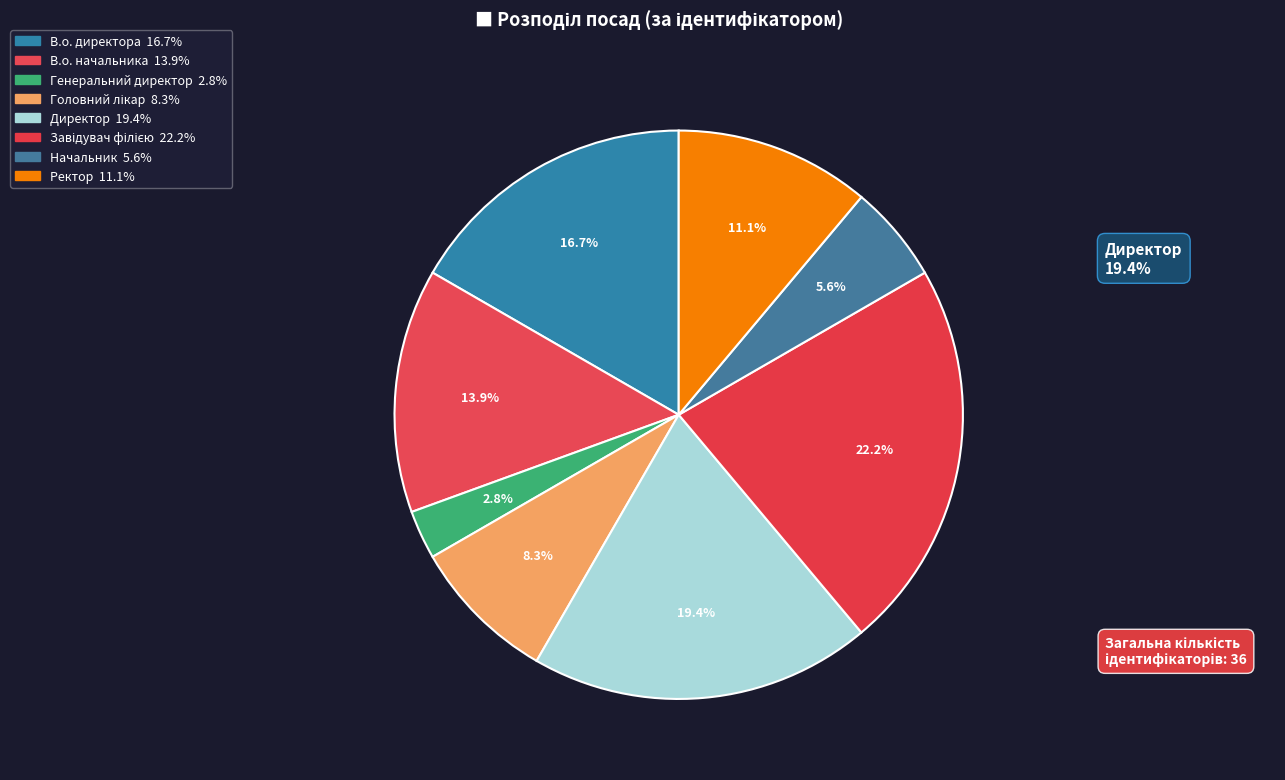

The Головний лікар slice represents 8% of the pie. True or false?

True